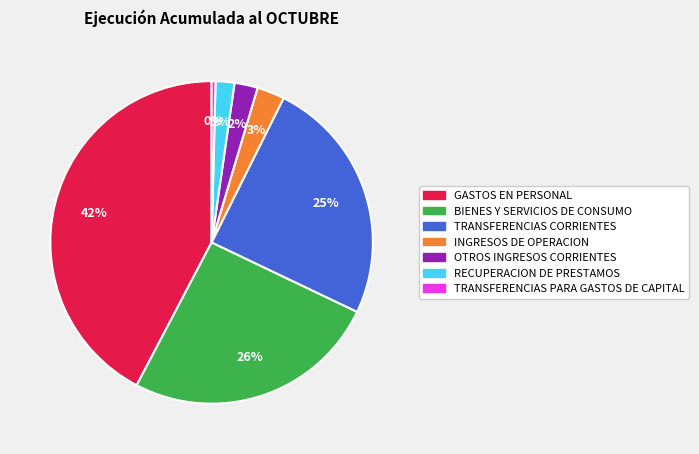

Is the sum of BIENES Y SERVICIOS DE CONSUMO and GASTOS EN PERSONAL greater than half?

Yes